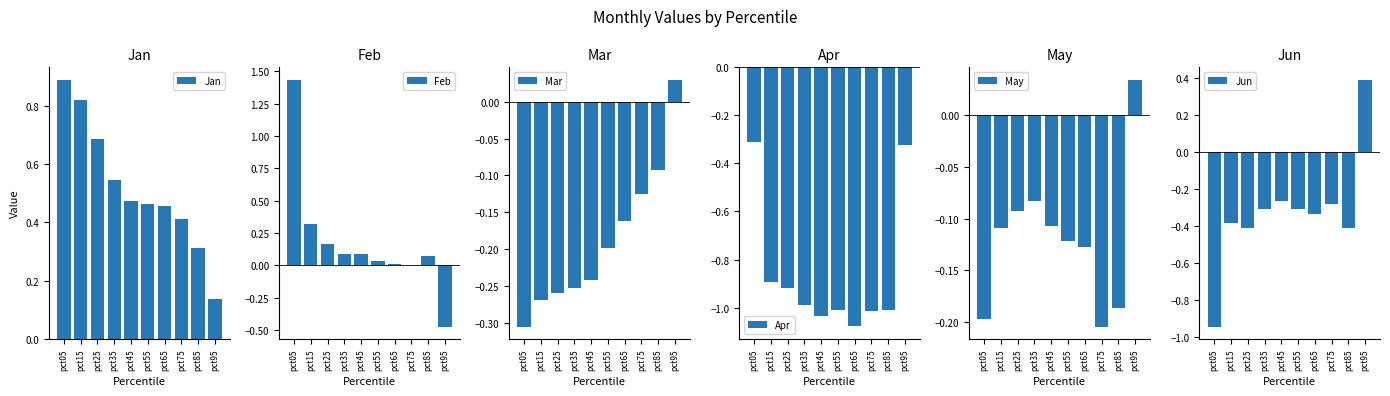

What is the sum of all Mar values?

-1.9